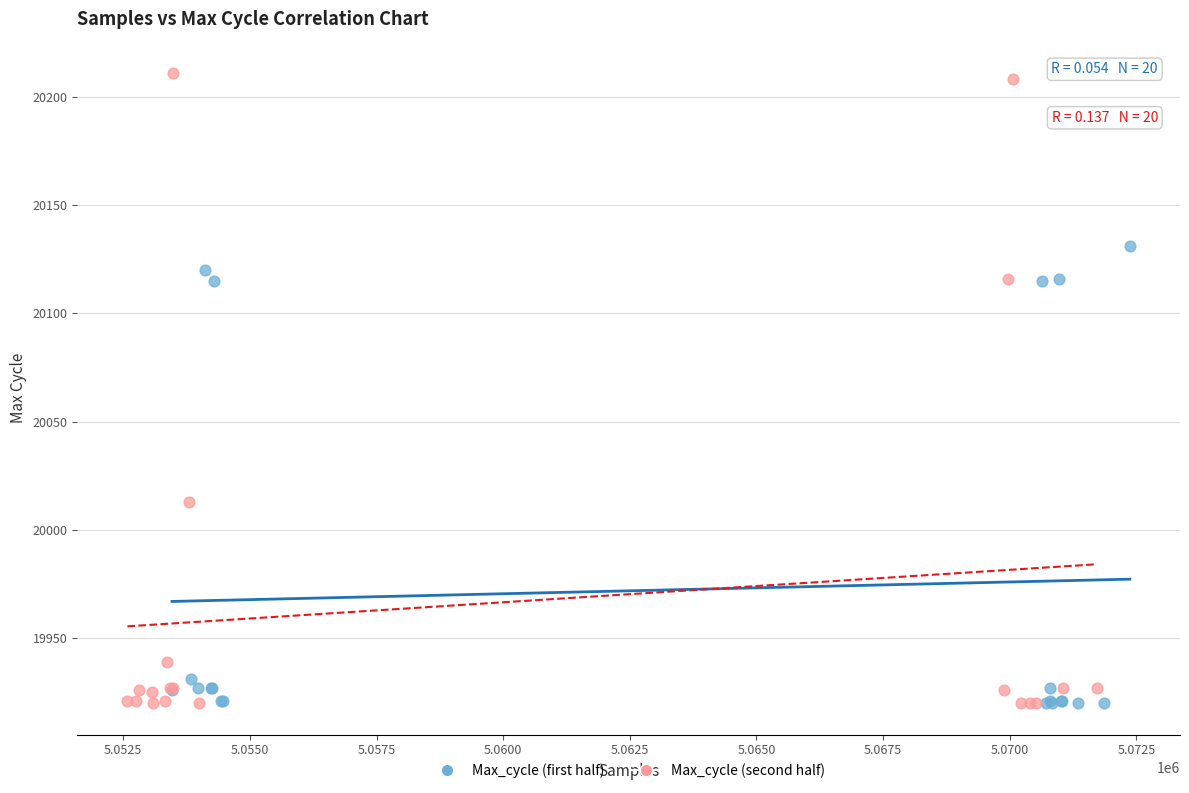

Which series has the largest Y range (max minus min)?

Max_cycle (second half)